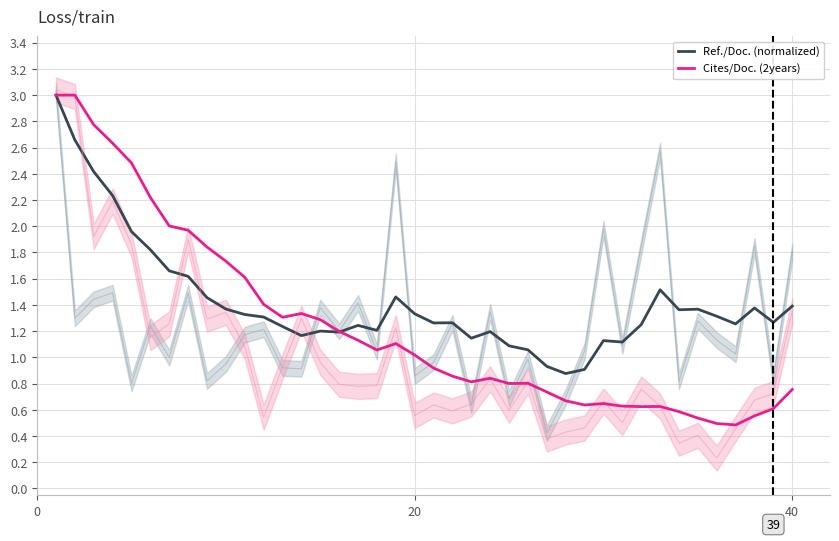

How many lines are shown in the chart?

2